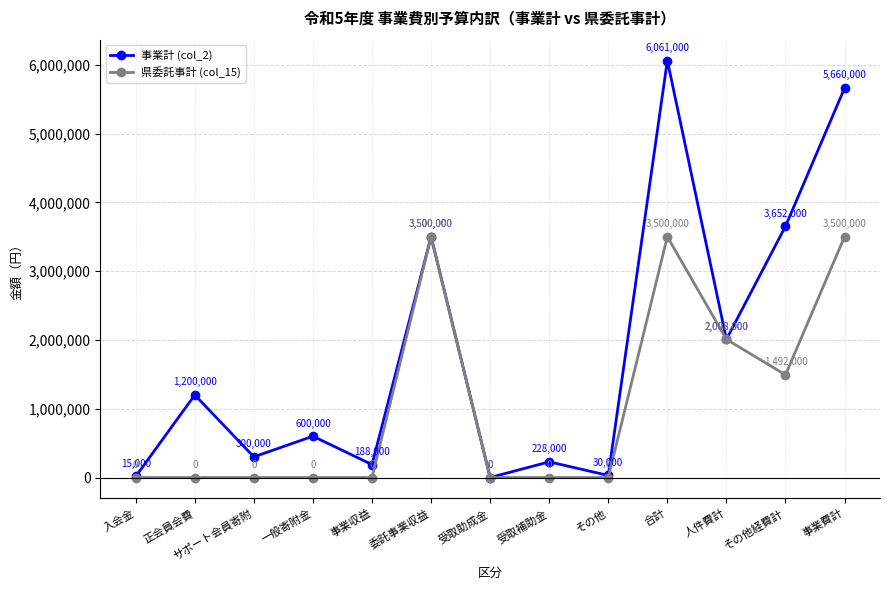

Is the value of 県委託事計 (col_15) at 事業費計 greater than the value of 事業計 (col_2) at 受取助成金?

Yes